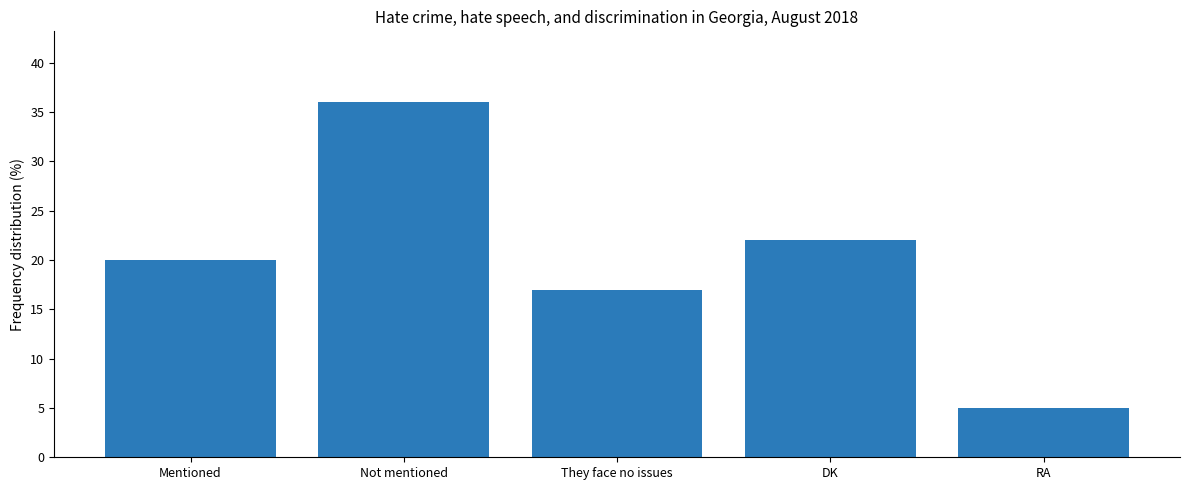

Which label corresponds to the smallest value in the chart?

RA